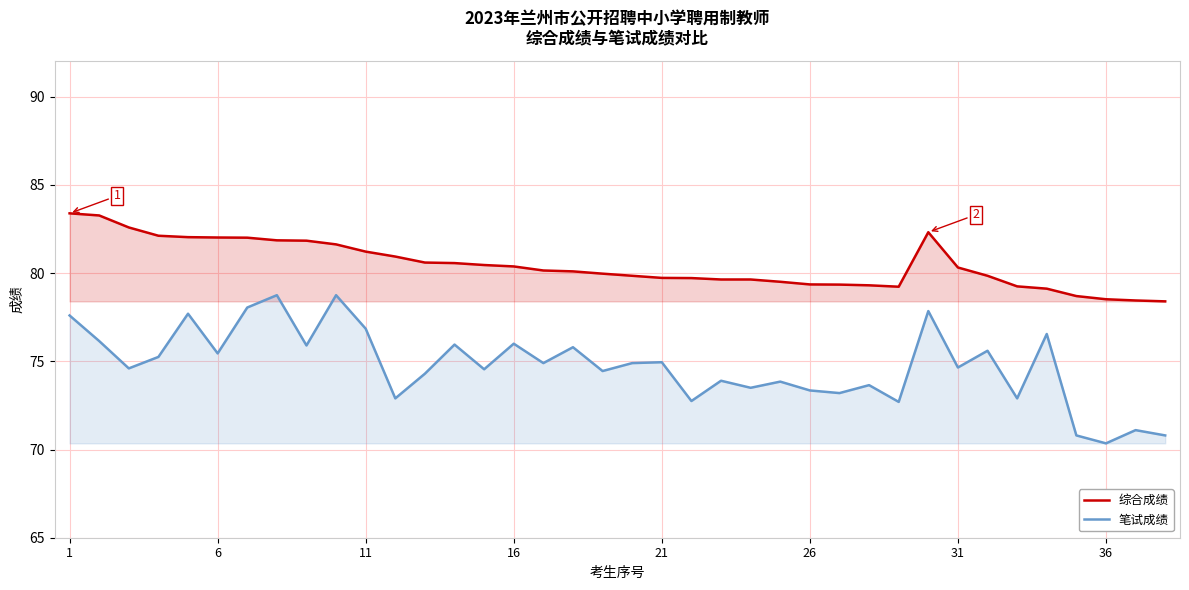

How many interior local valleys does the 综合成绩 series have?

1